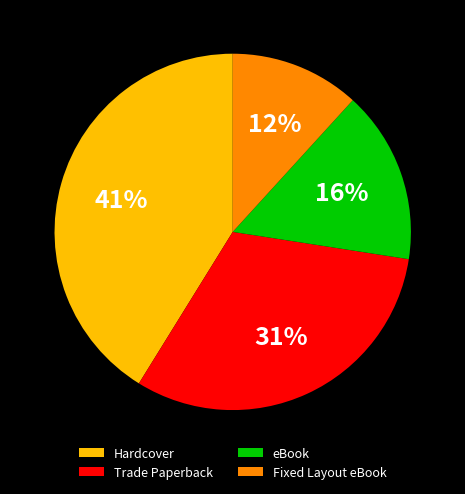

To the nearest percent, what percentage of the pie is Trade Paperback?

31%